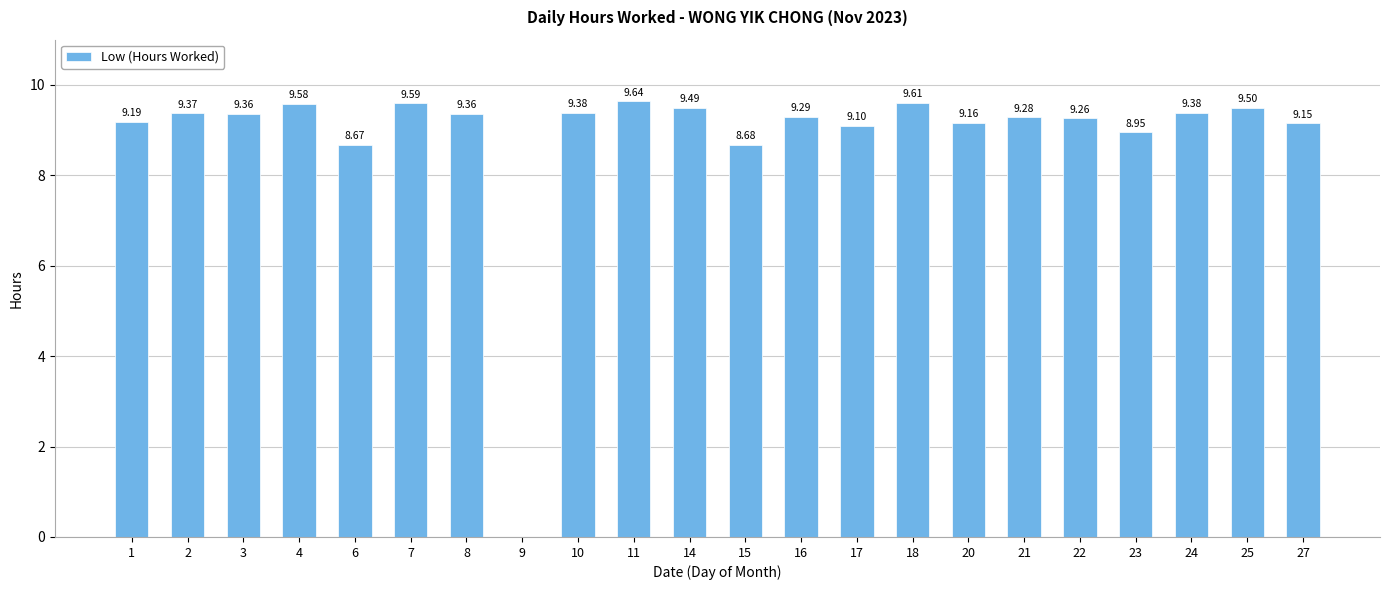

What is the sum of the values at 10 and 7?

19.0